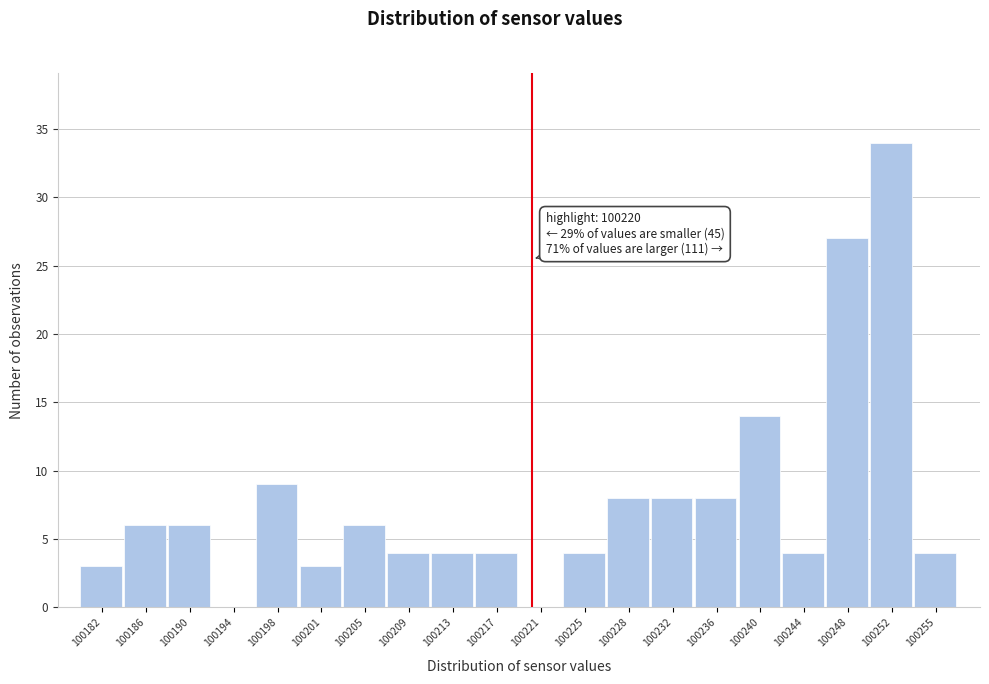

Over which range of the x-axis is the bar tallest?

100249.5 to 100253.5